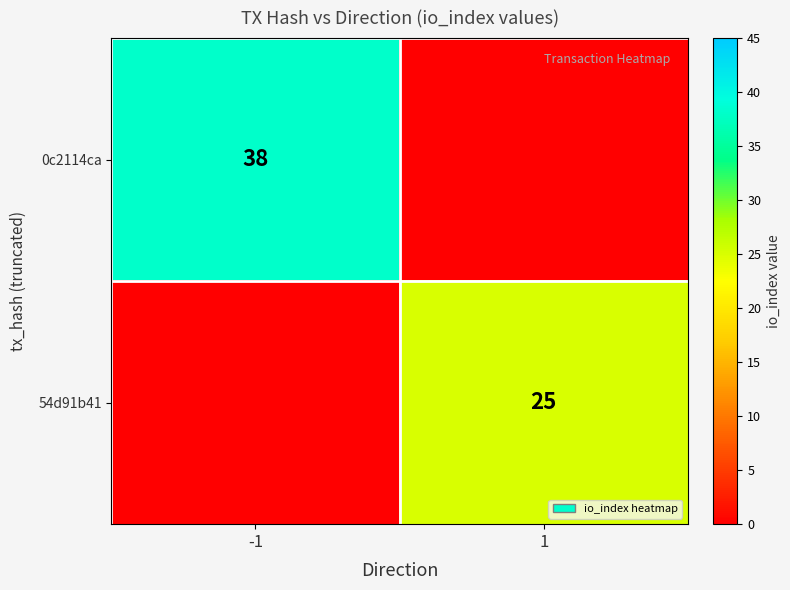

Is it true that 54d91b41 equals 25 at 1?

True